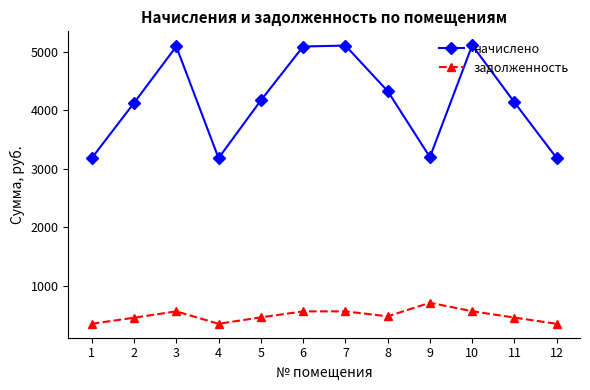

Where is the first local maximum for задолженность?

3